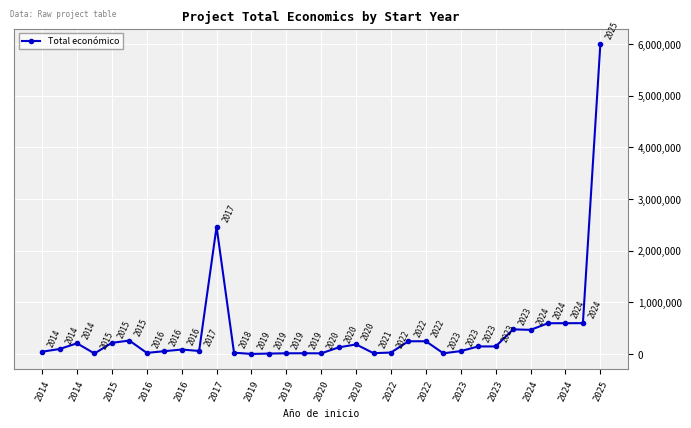

What is the greatest value displayed?

5995825